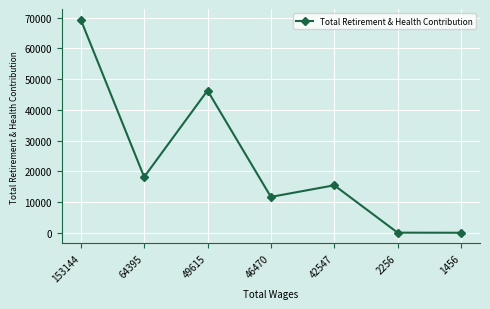

How many lines are shown in the chart?

1